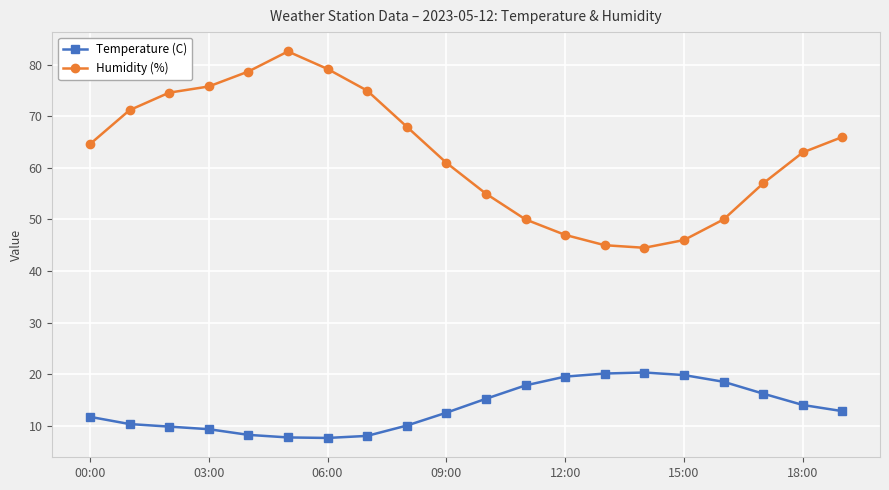

Which series has the largest total across all categories?

Humidity (%)